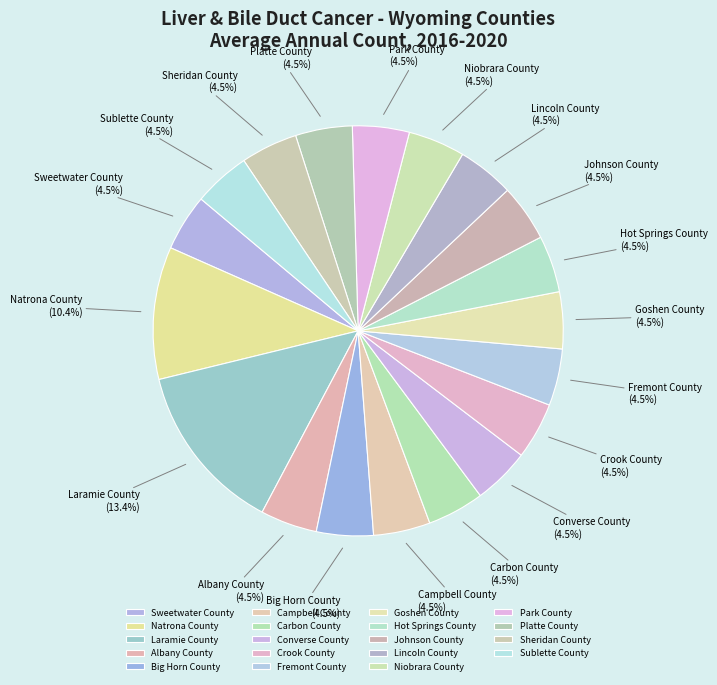

To the nearest percent, what is the difference between the largest and smallest slice percentages?

9%